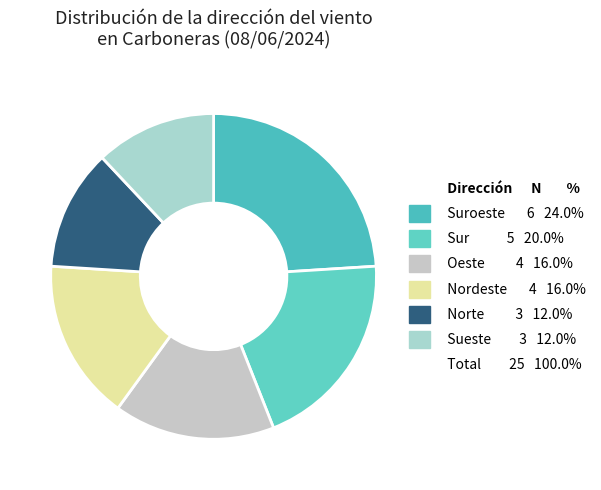

Count the number of slices in the pie.

6